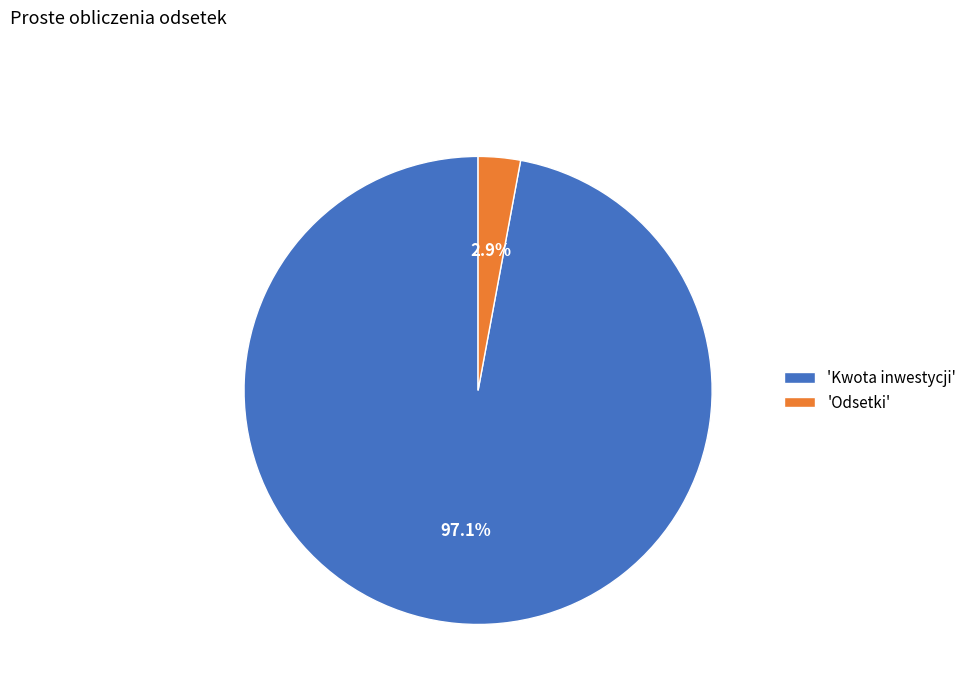

Between 'Odsetki' and 'Kwota inwestycji', which is larger?

'Kwota inwestycji'